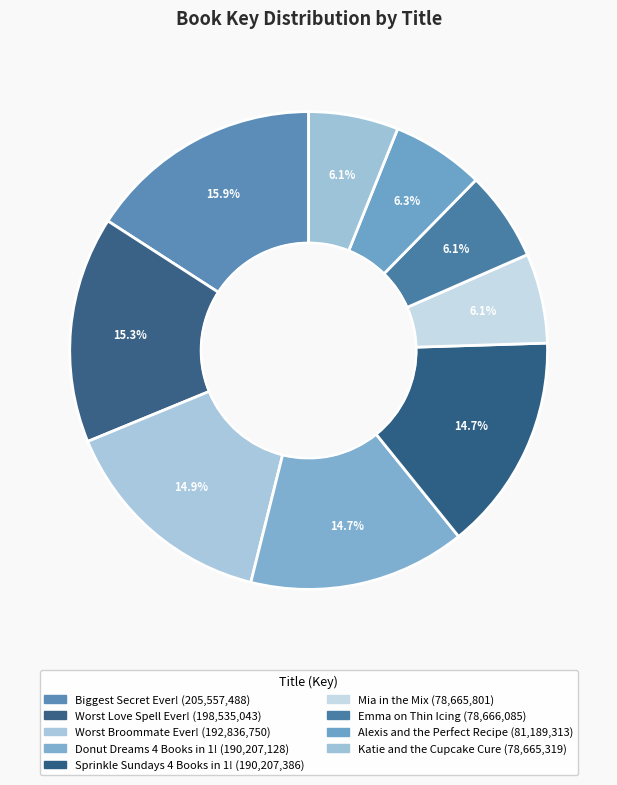

The Donut Dreams 4 Books in 1! slice represents 15% of the pie. True or false?

True